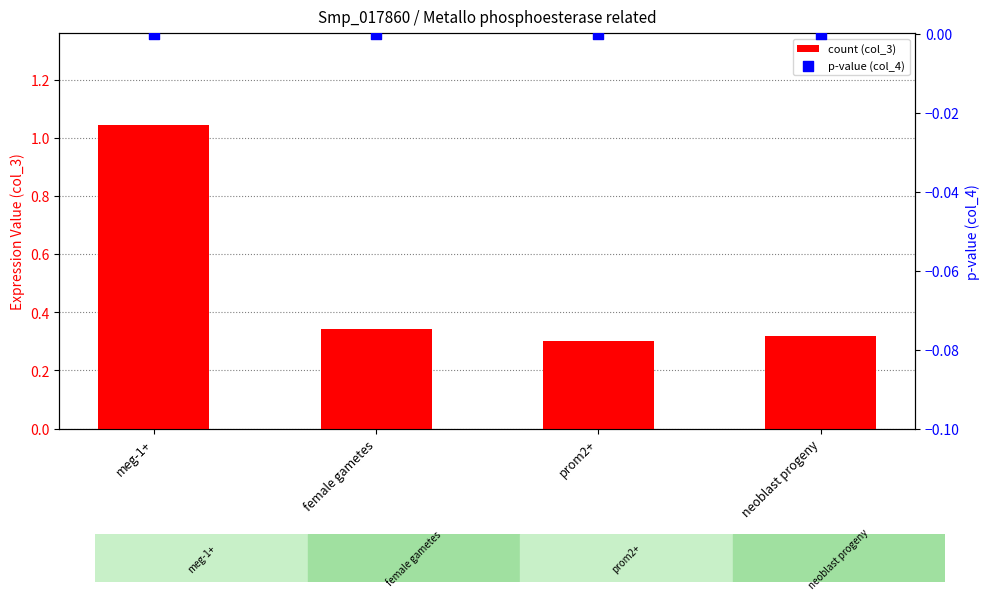

What are all the series names shown in the legend?

col_3, col_4